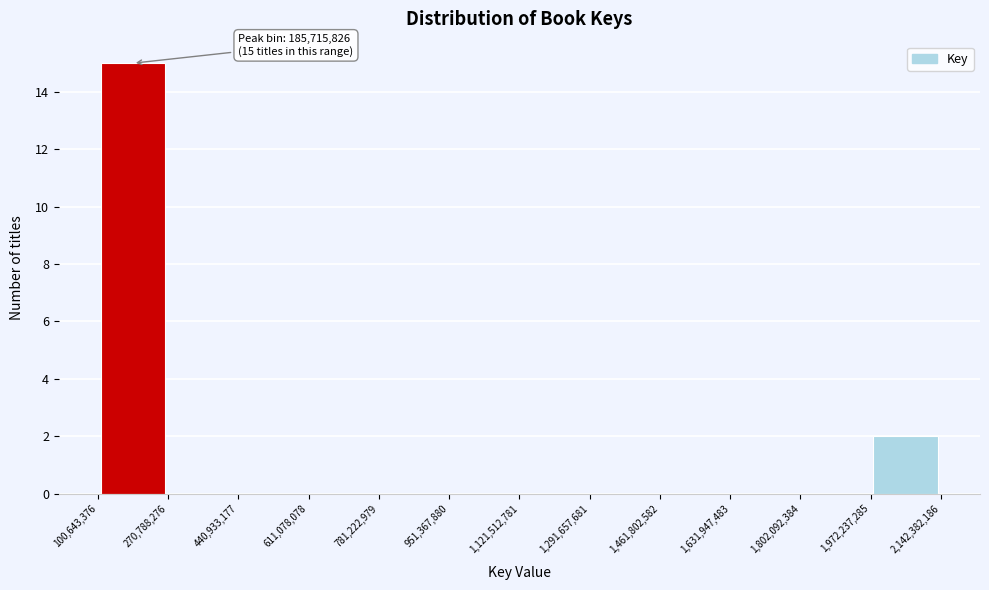

Which range on the x-axis has the tallest bar?

100,643,376 to 270,788,276